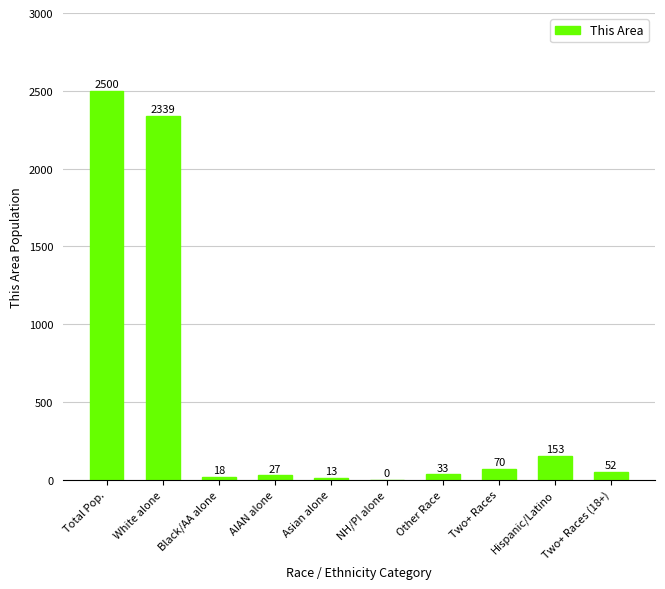

Where does the data first go above 52?

Total Pop.